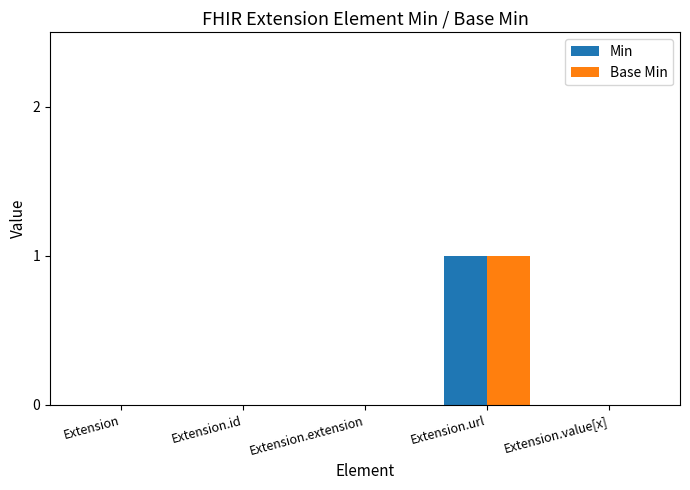

The Min series shows 0 at Extension.id. True or false?

True